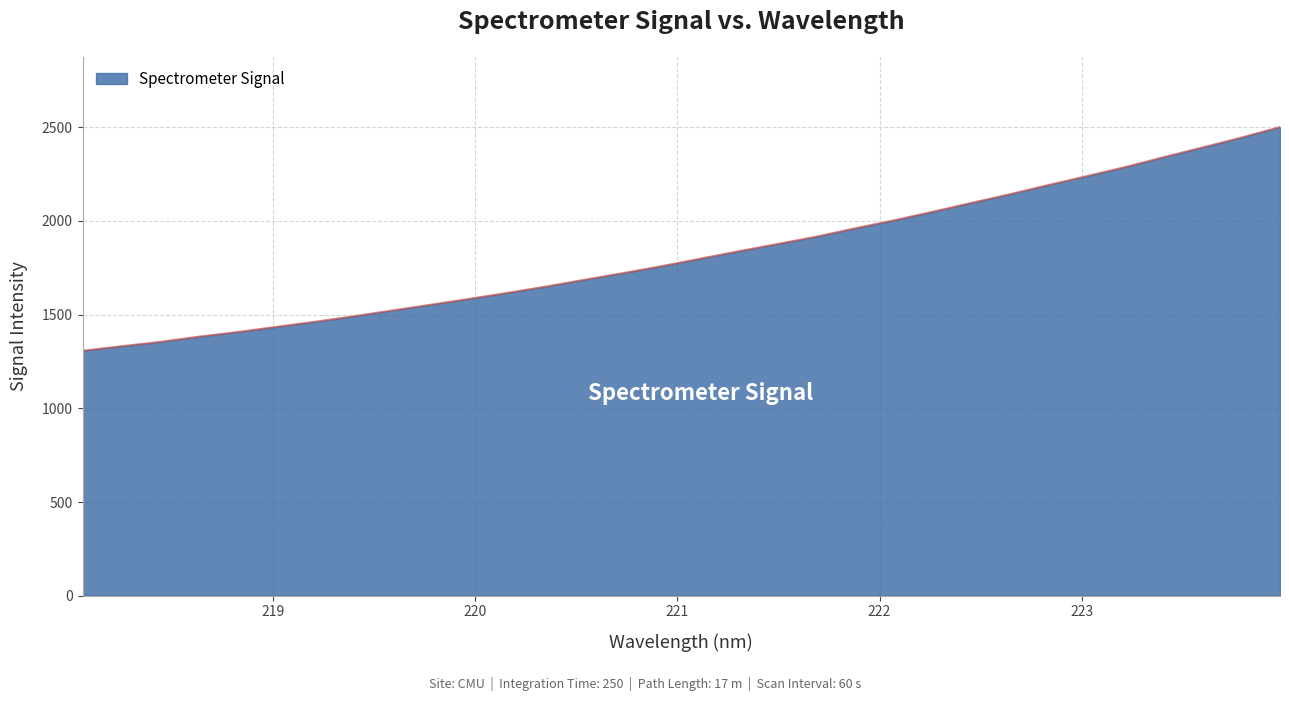

What is the difference between the maximum and minimum values?

1193.8